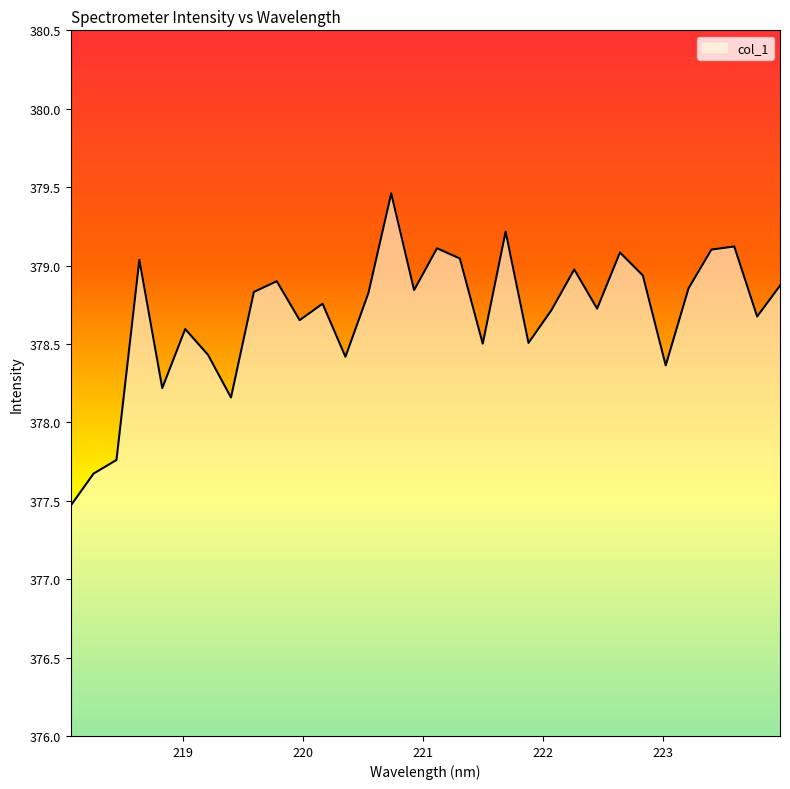

What is the difference between the maximum and minimum values?

2.0